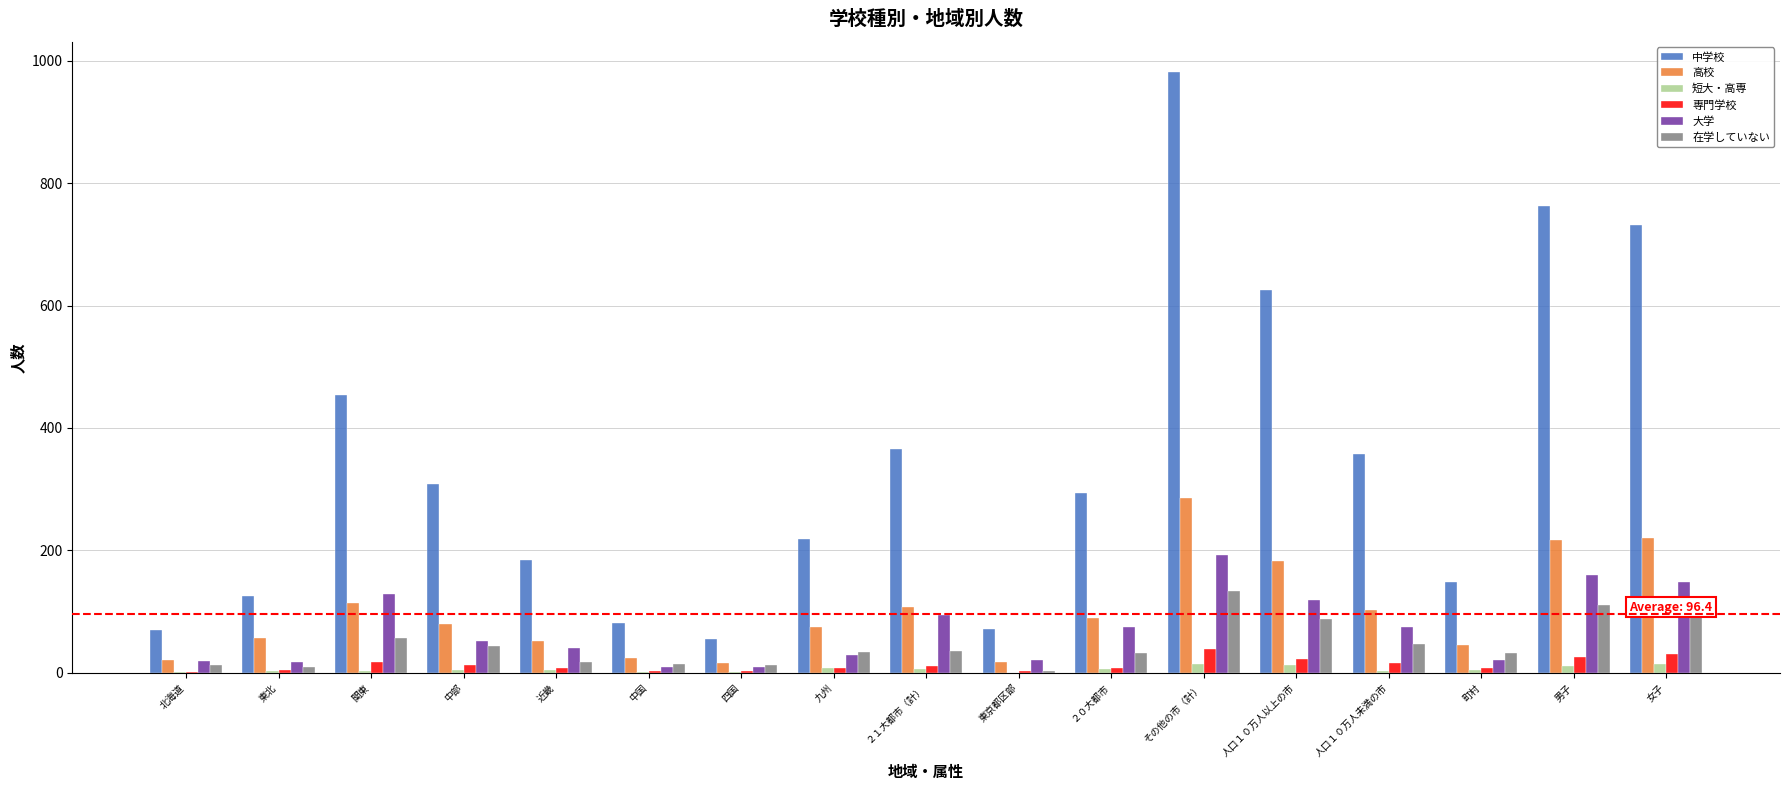

At which category is the sum across all series the highest?

その他の市（計）